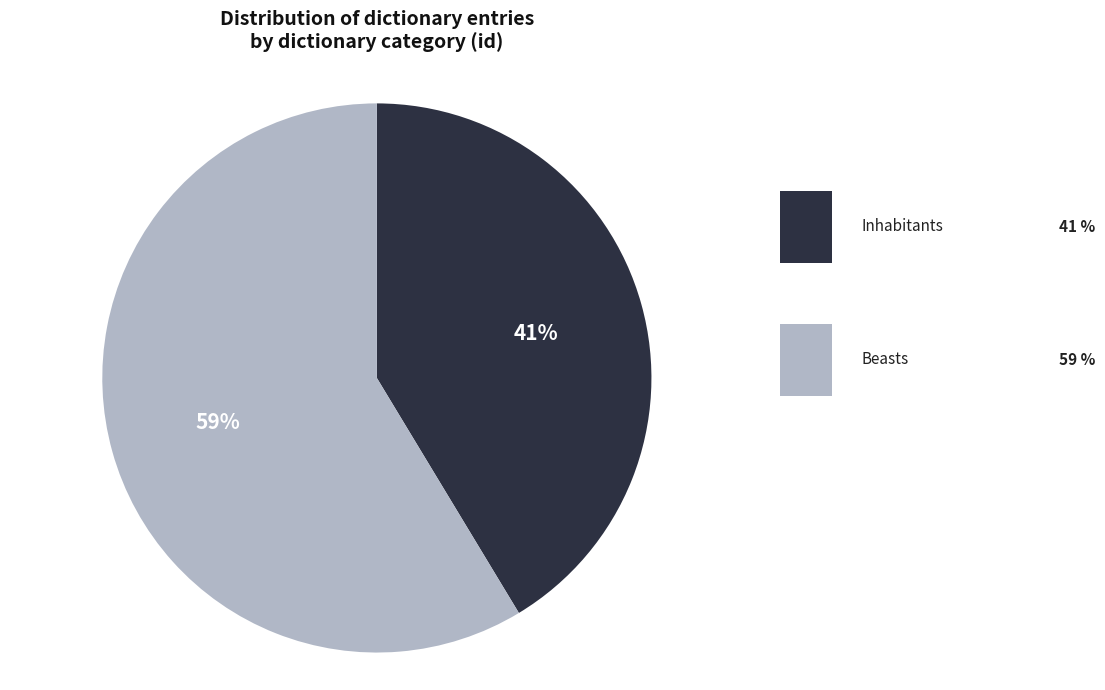

To the nearest percent, what is the average slice percentage?

50%